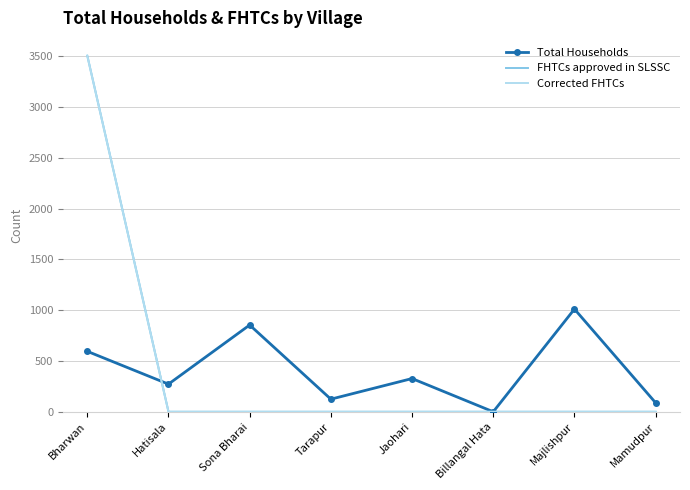

What is the average value of the Total Households series?

409